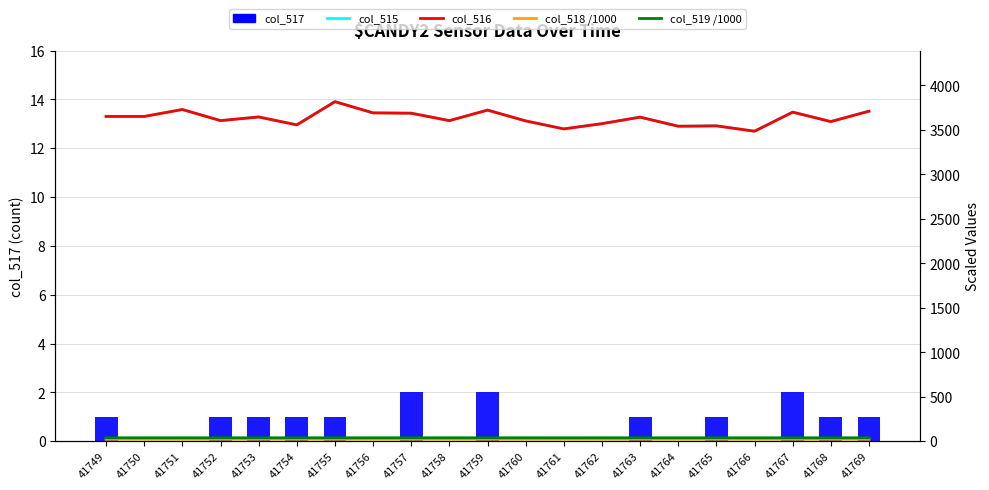

Which series has the largest range (max minus min)?

col_515